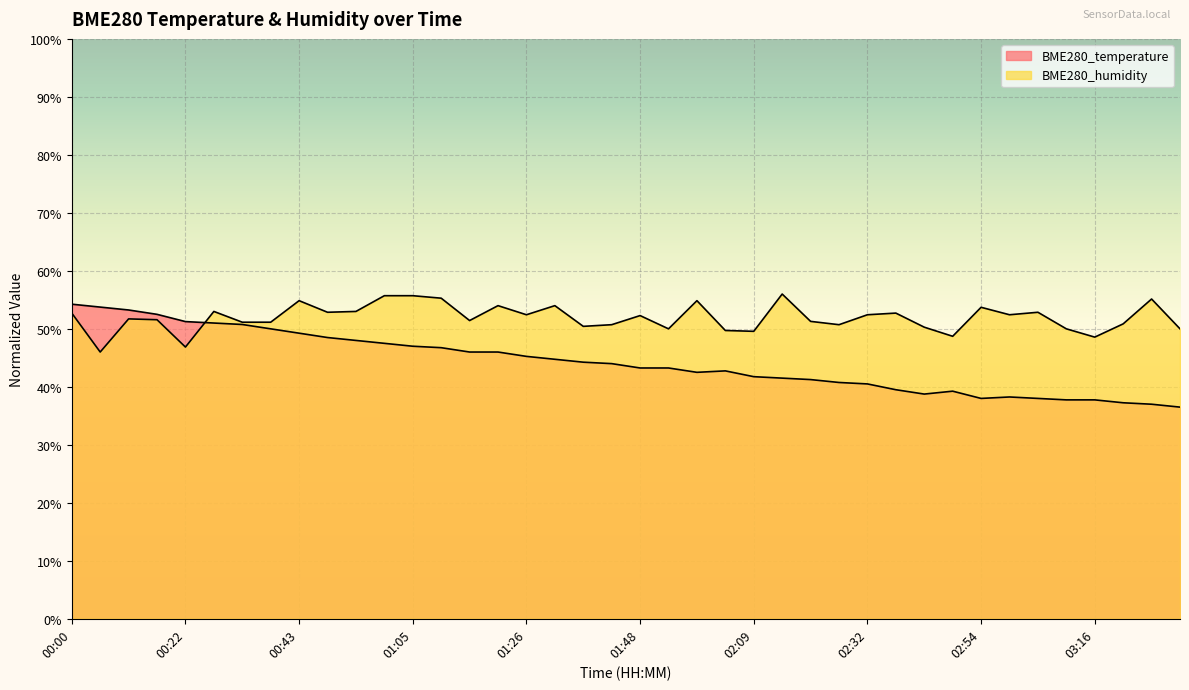

What is the difference between the highest and lowest values at 01:37?

6.2